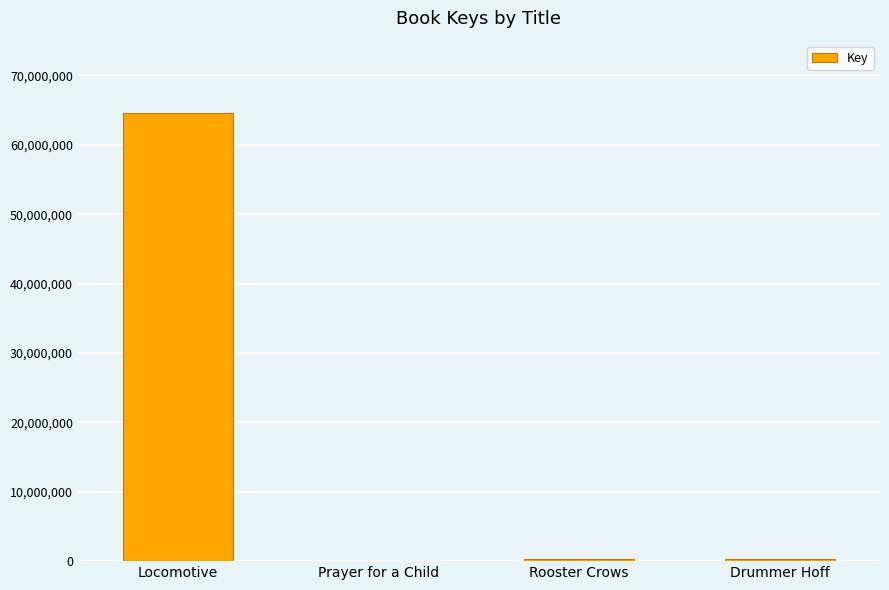

What is the maximum value shown in the chart?

64563133